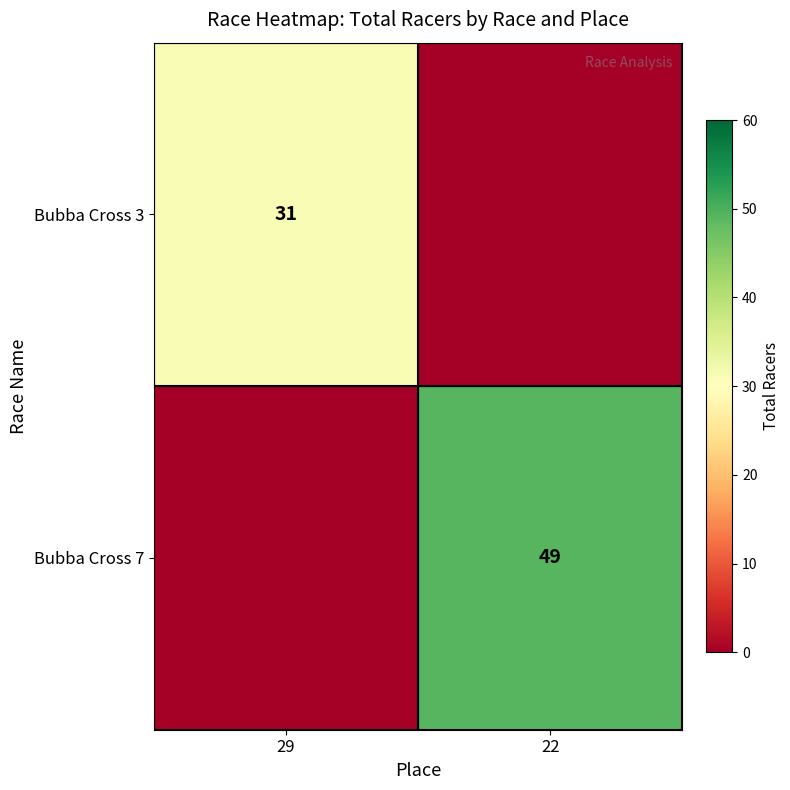

How many series are shown in this chart?

2